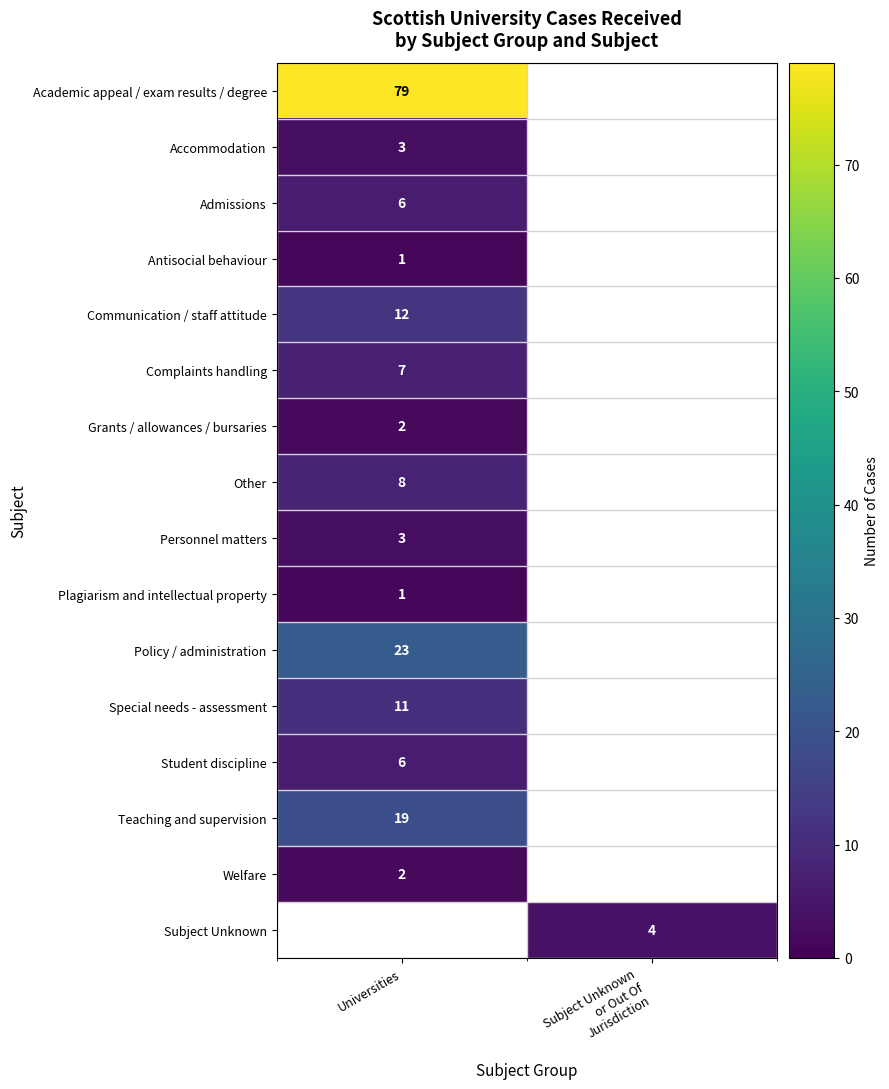

Is the value of Accommodation at Universities greater than the value of Student discipline at Universities?

No